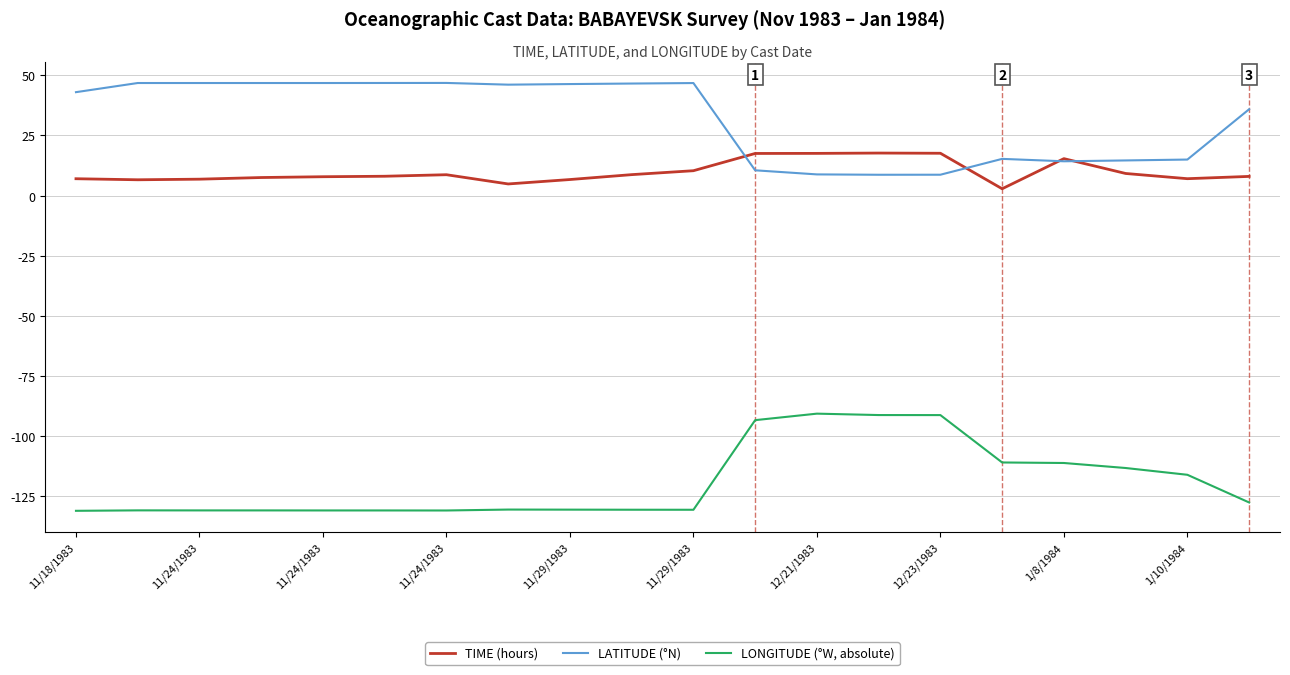

What is the greatest value displayed?

46.8